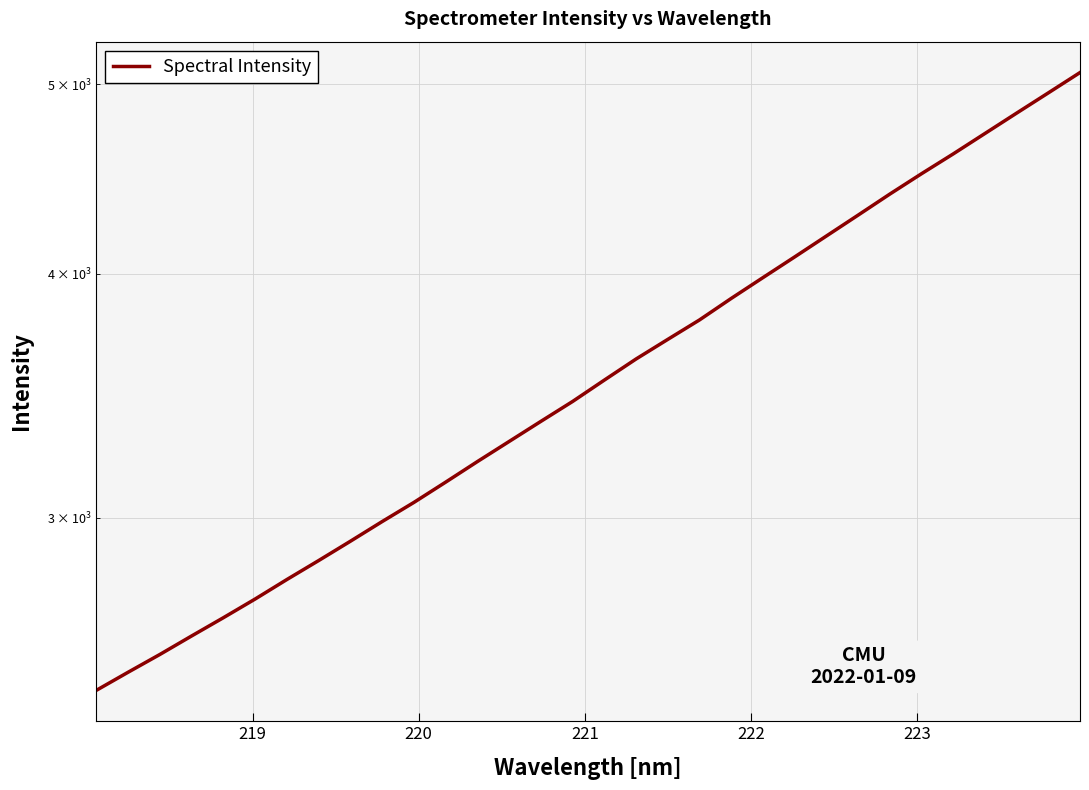

How many distinct data groups are displayed?

1